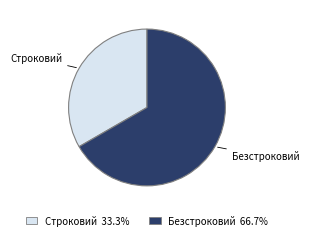

Is Строковий the majority of the pie?

No